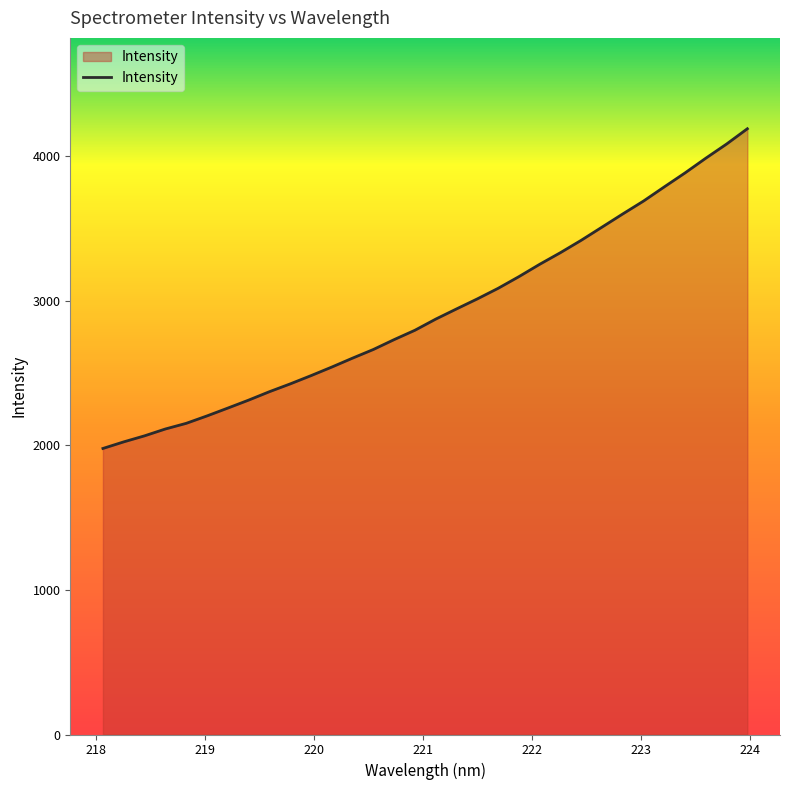

Does the chart have visible grid lines?

No